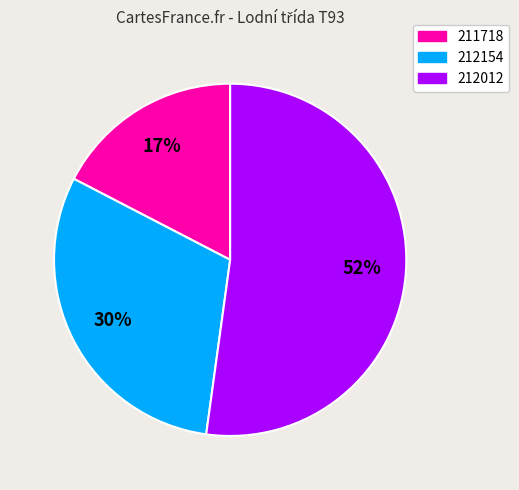

What is the largest slice in the pie chart?

212012